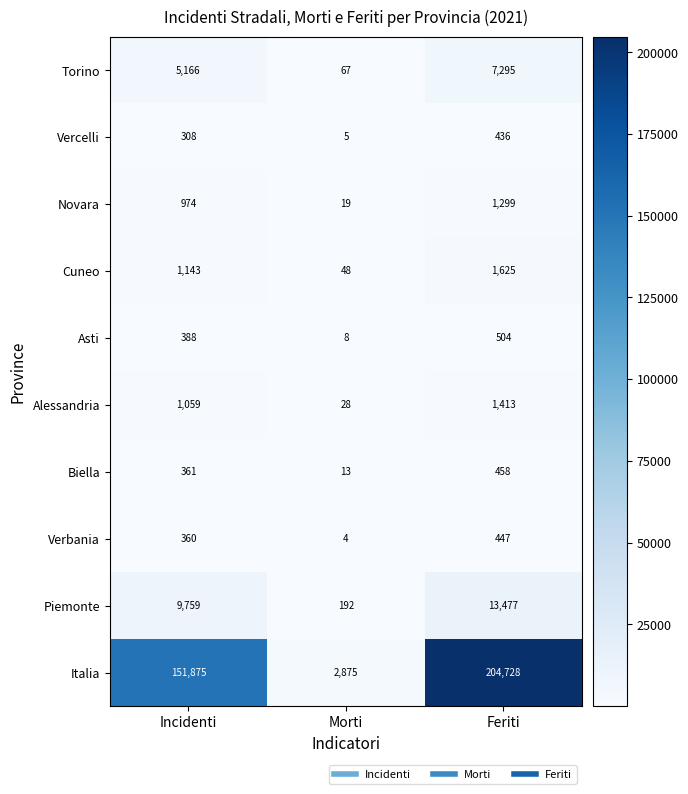

Rank the series by their maximum value, from highest to lowest.

Italia, Piemonte, Torino, Cuneo, Alessandria, Novara, Asti, Biella, Verbania, Vercelli